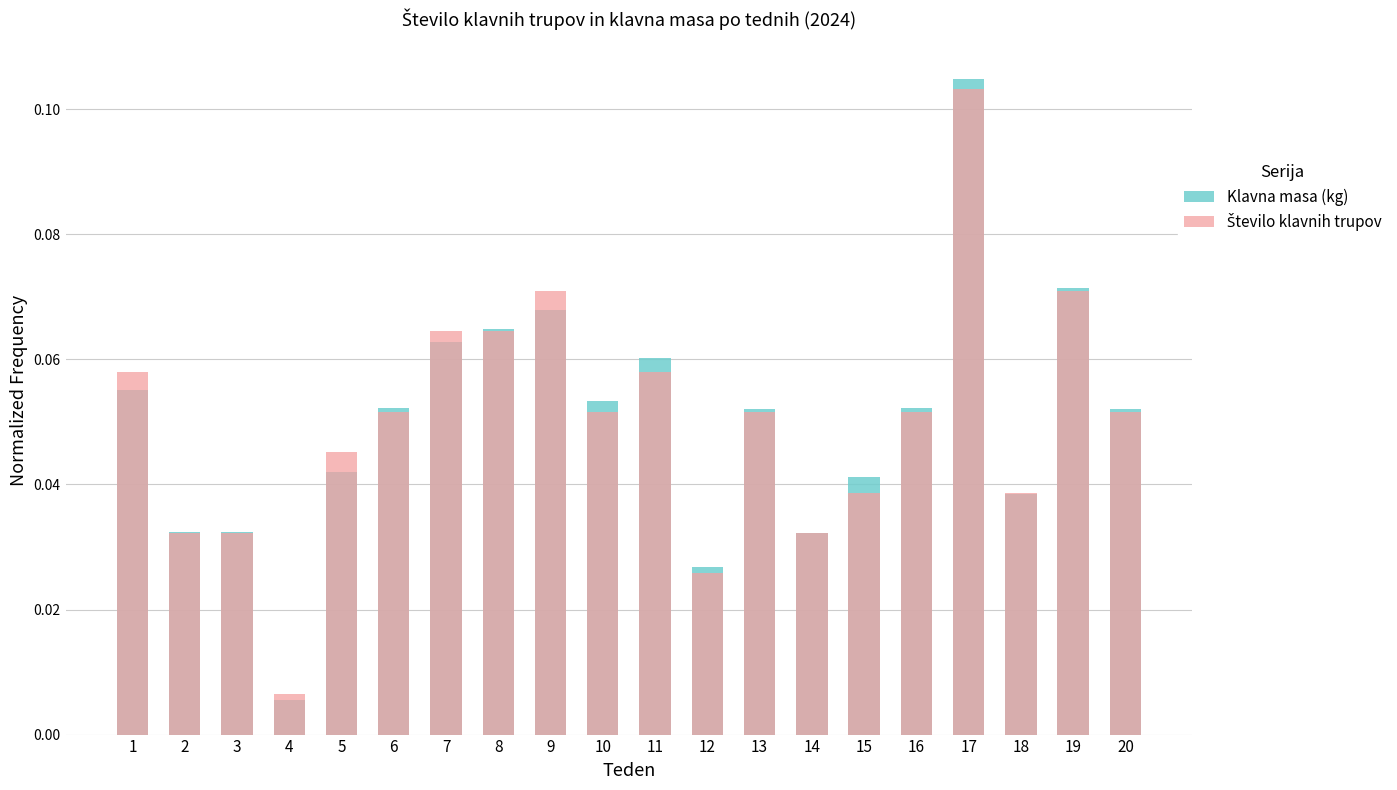

Which series has the largest range (max minus min)?

Klavna masa (kg)